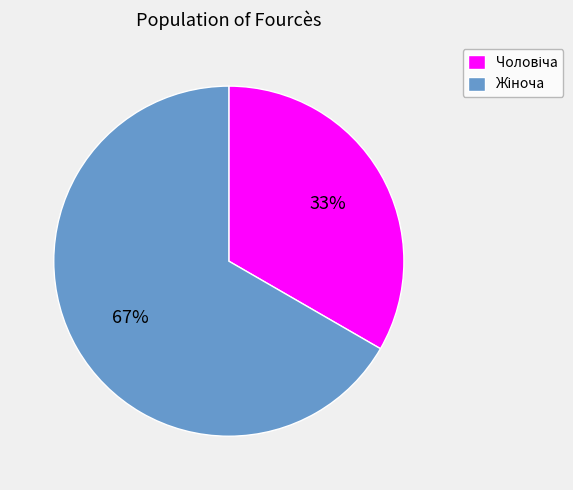

To the nearest percent, what is the average slice percentage?

50%